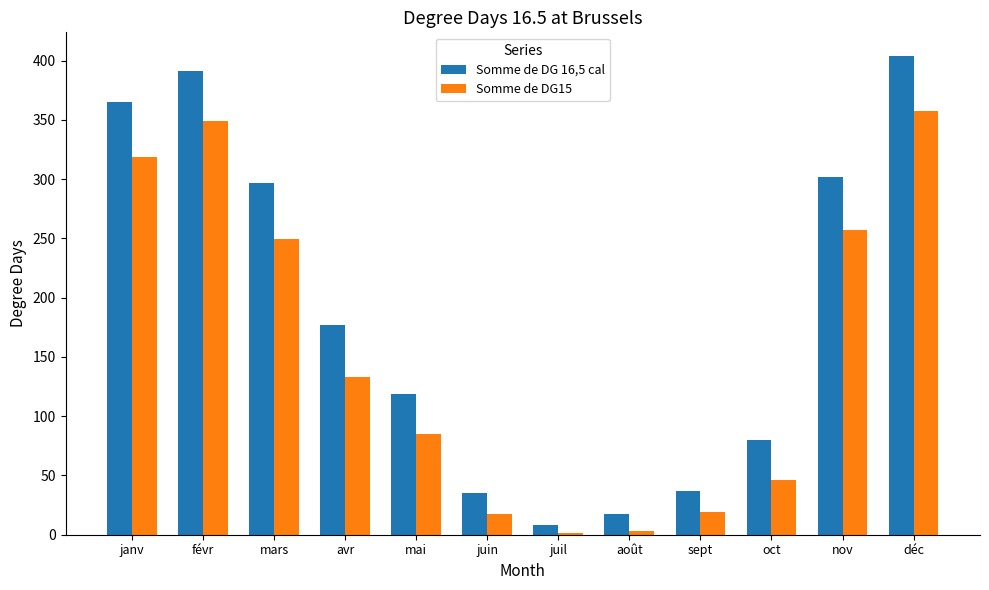

What is the difference between the highest and lowest values at juil?

6.3